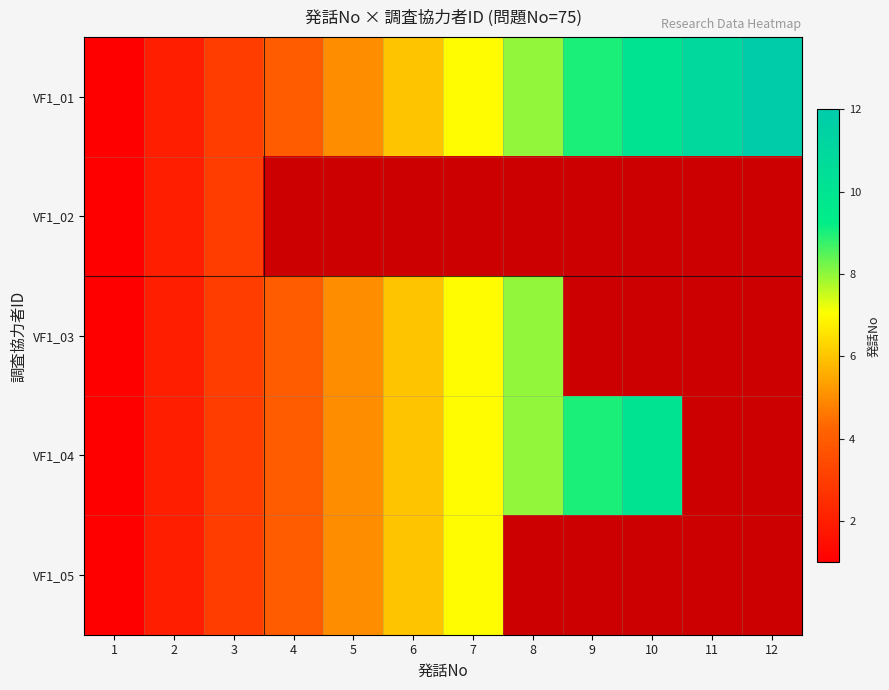

Where is VF1_04 nearest to the value 5?

5